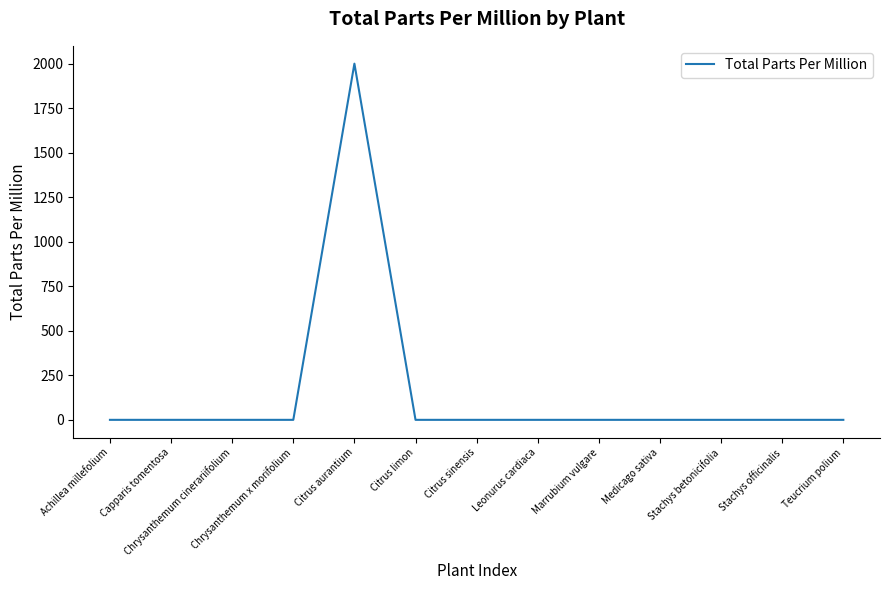

Reading left to right, list all the values displayed in this chart.

0	0	0	0	2000	0	0	0	0	0	0	0	0